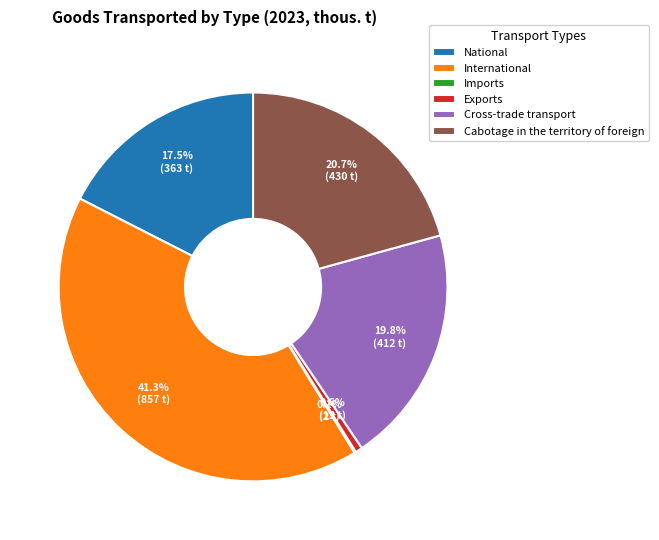

To the nearest percent, what portion does Exports represent?

1%